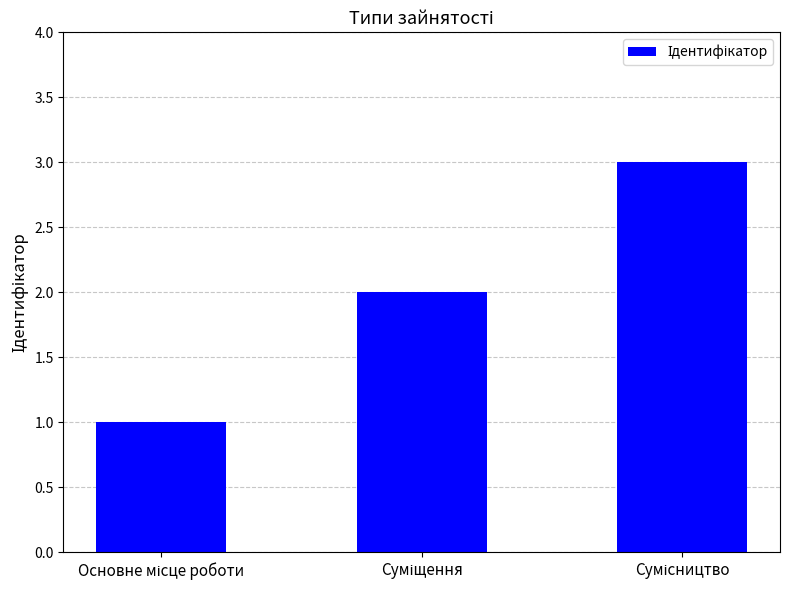

What is the sum of all values?

6